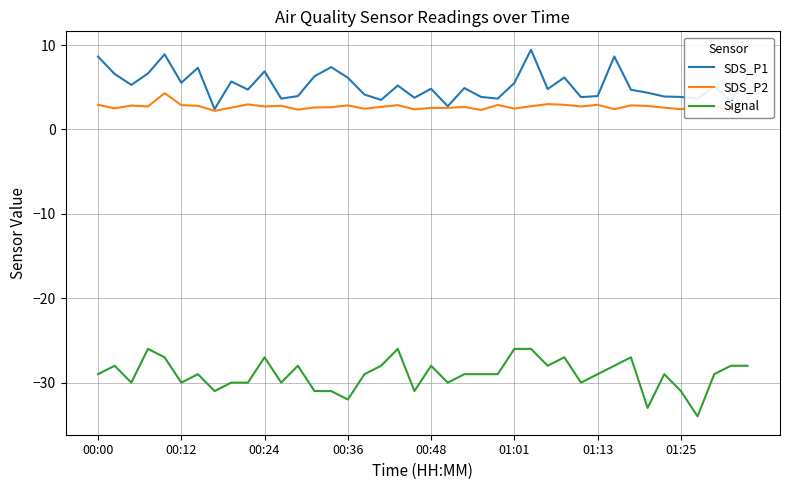

List the series in order of their peak value, highest first.

SDS_P1, SDS_P2, Signal